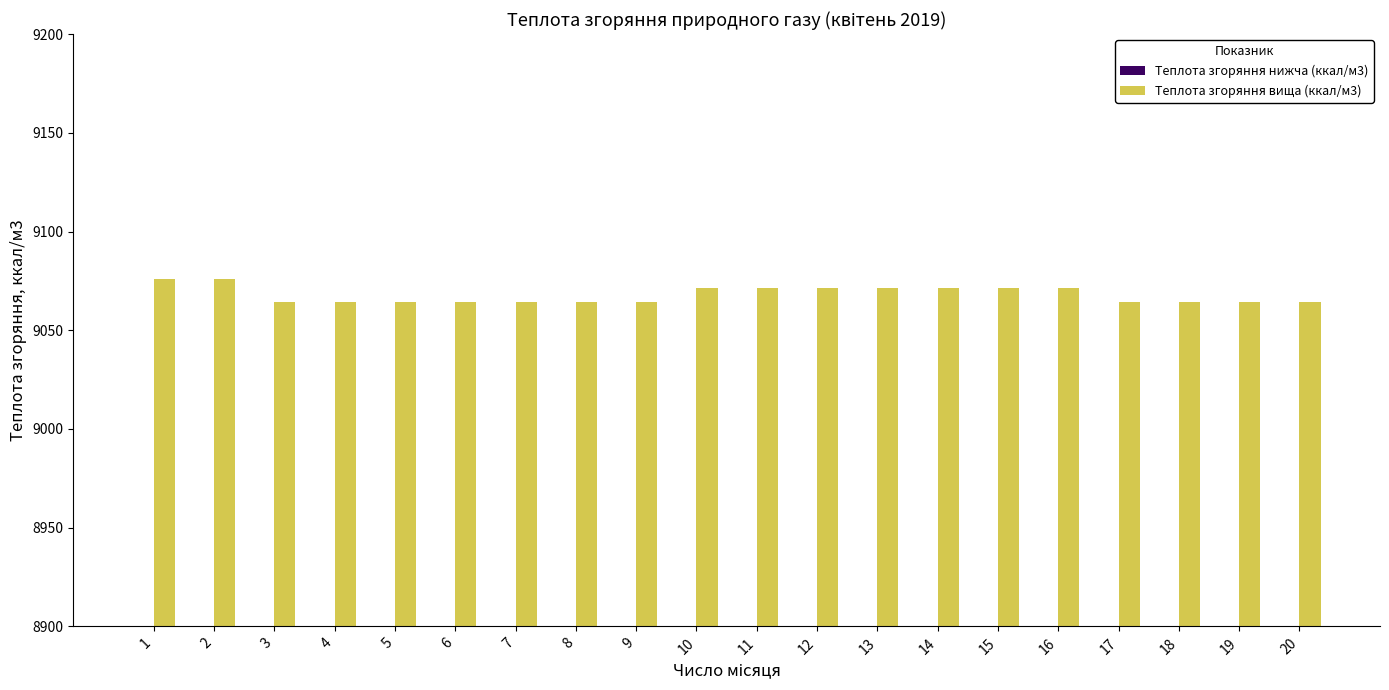

What is the approximate value of Теплота згоряння нижча (ккал/м3) at 4?

8178.1